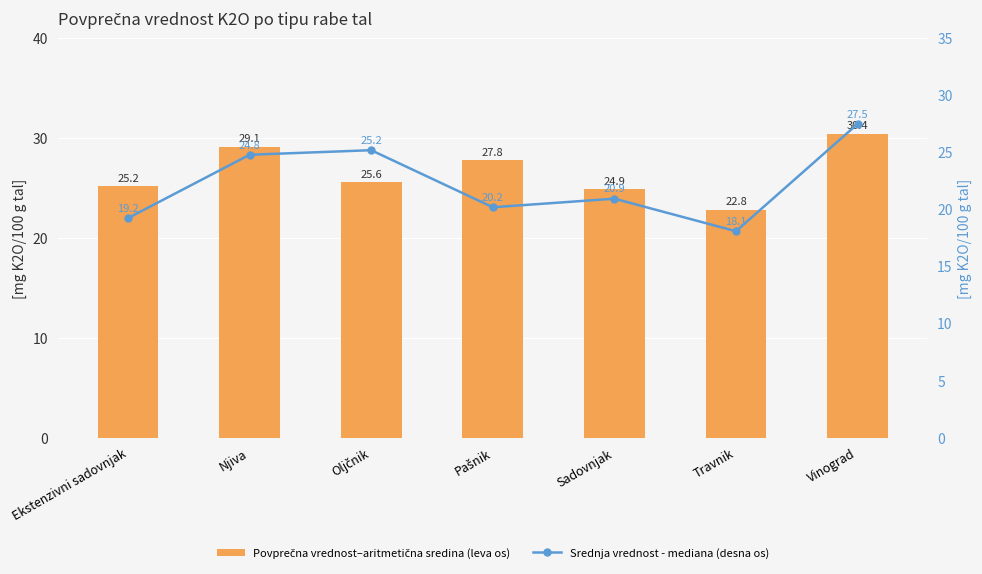

What is the sum of all Srednja vrednost - mediana (desna os) values?

156.0